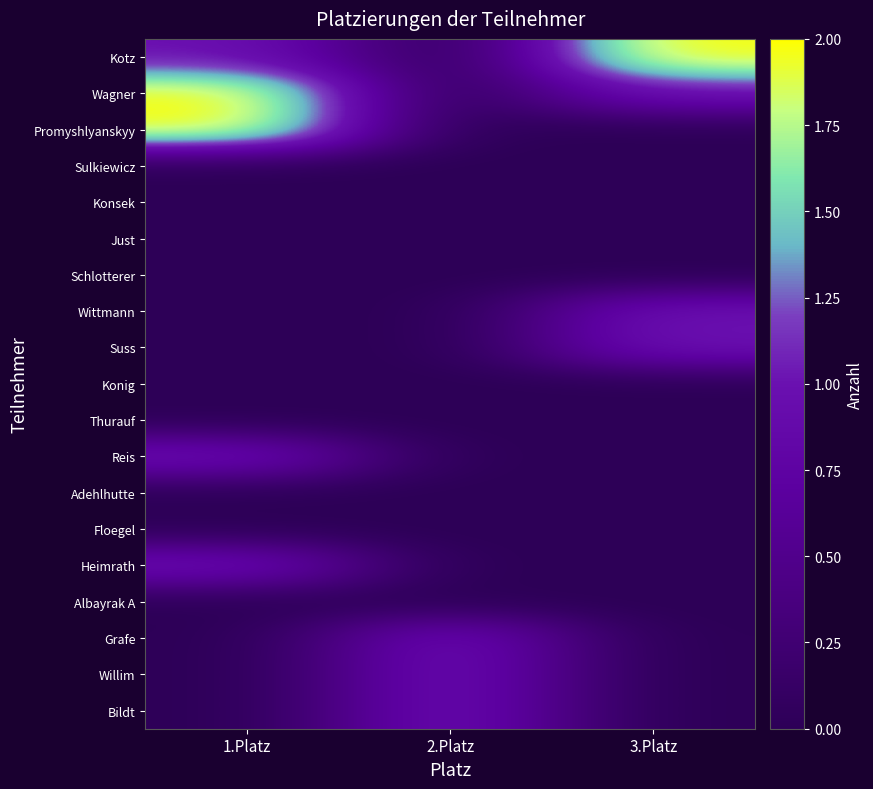

How many series are shown in this chart?

19